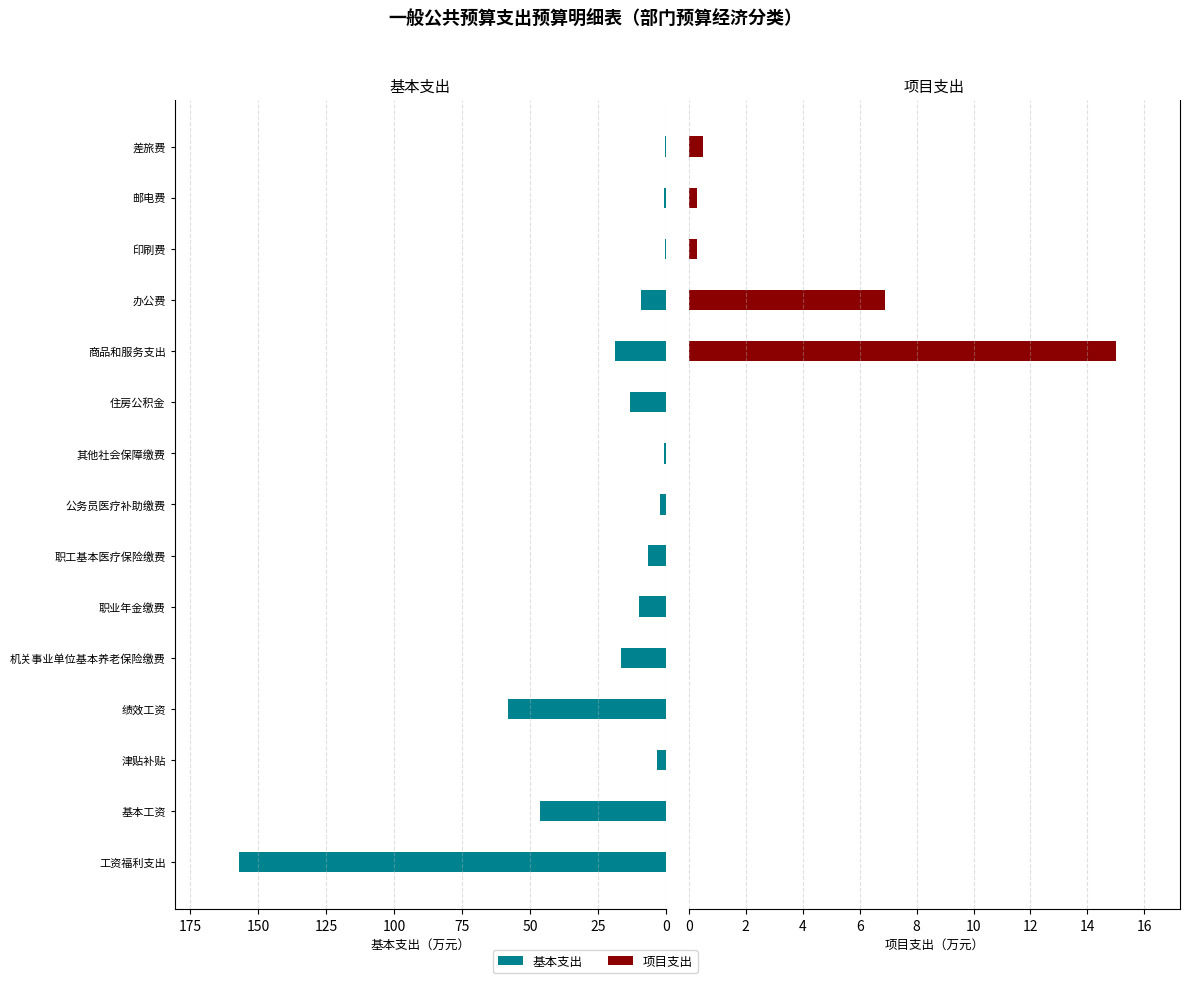

What position from the left is 邮电费?

14